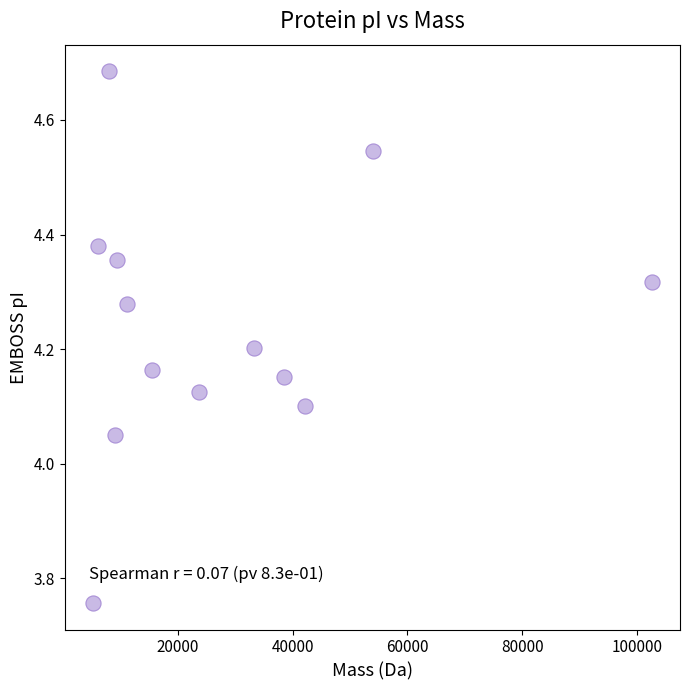

What is the range of Y values (max minus min)?

0.9